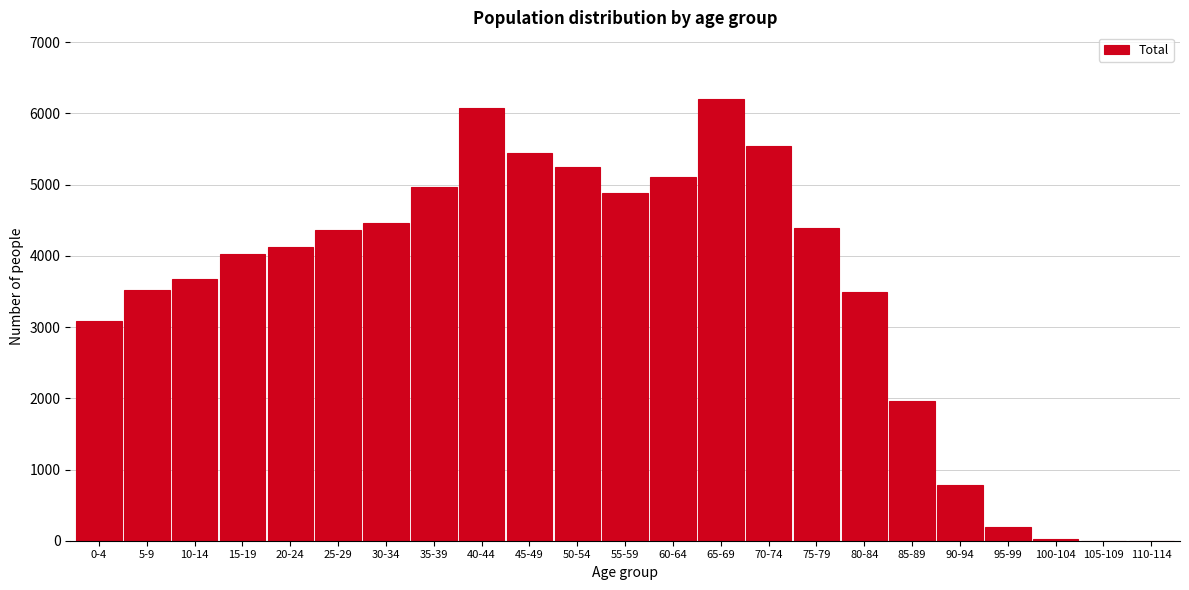

What is the change in value from 55-59 to 80-84?

-1390